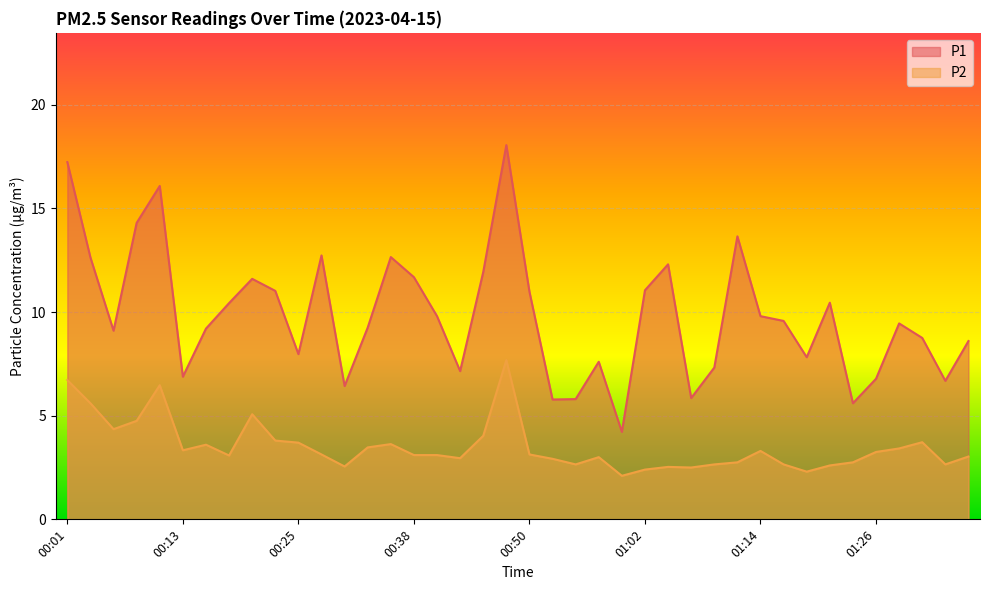

True or false: P1 and P2 cross at least once.

False